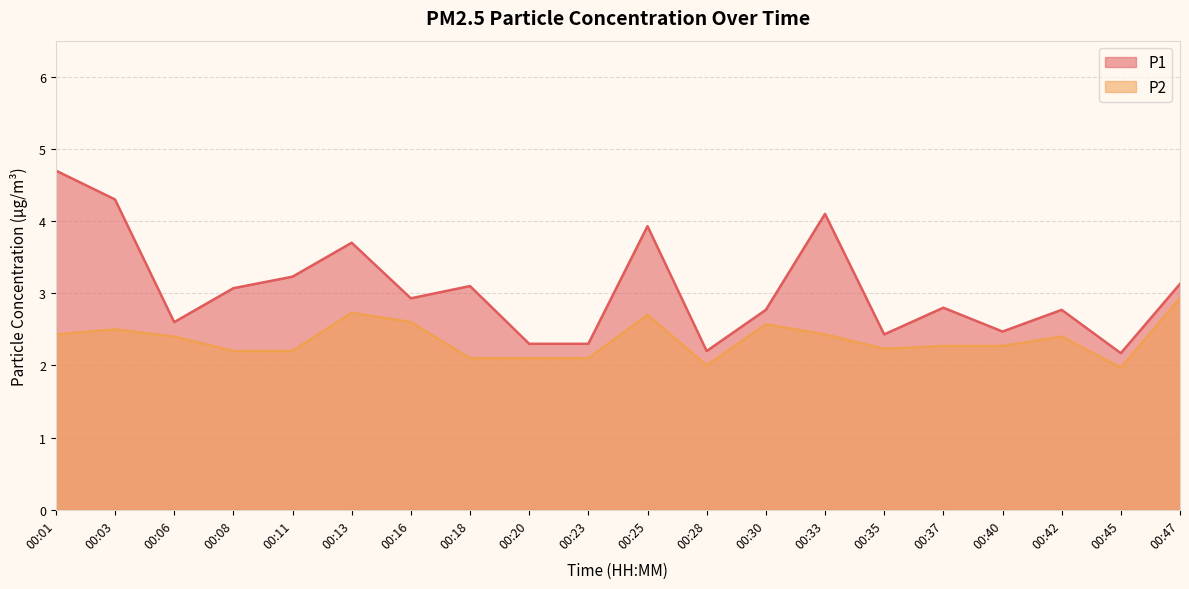

How many lines are shown in the chart?

2